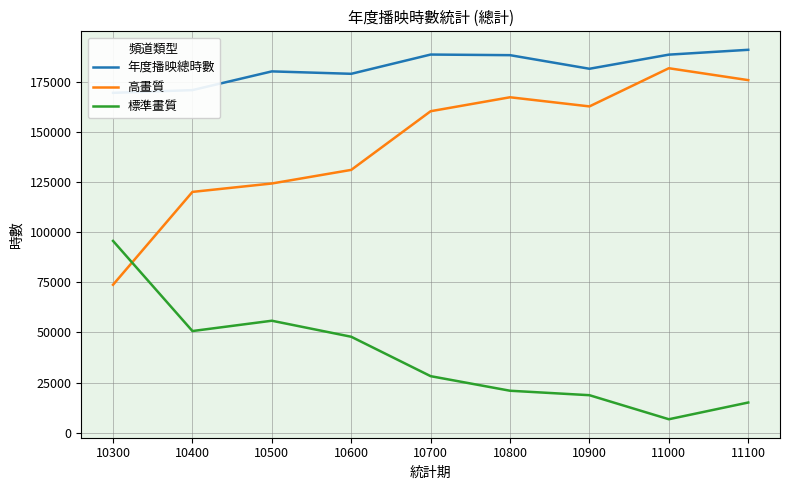

How many categories are shown in the chart?

9